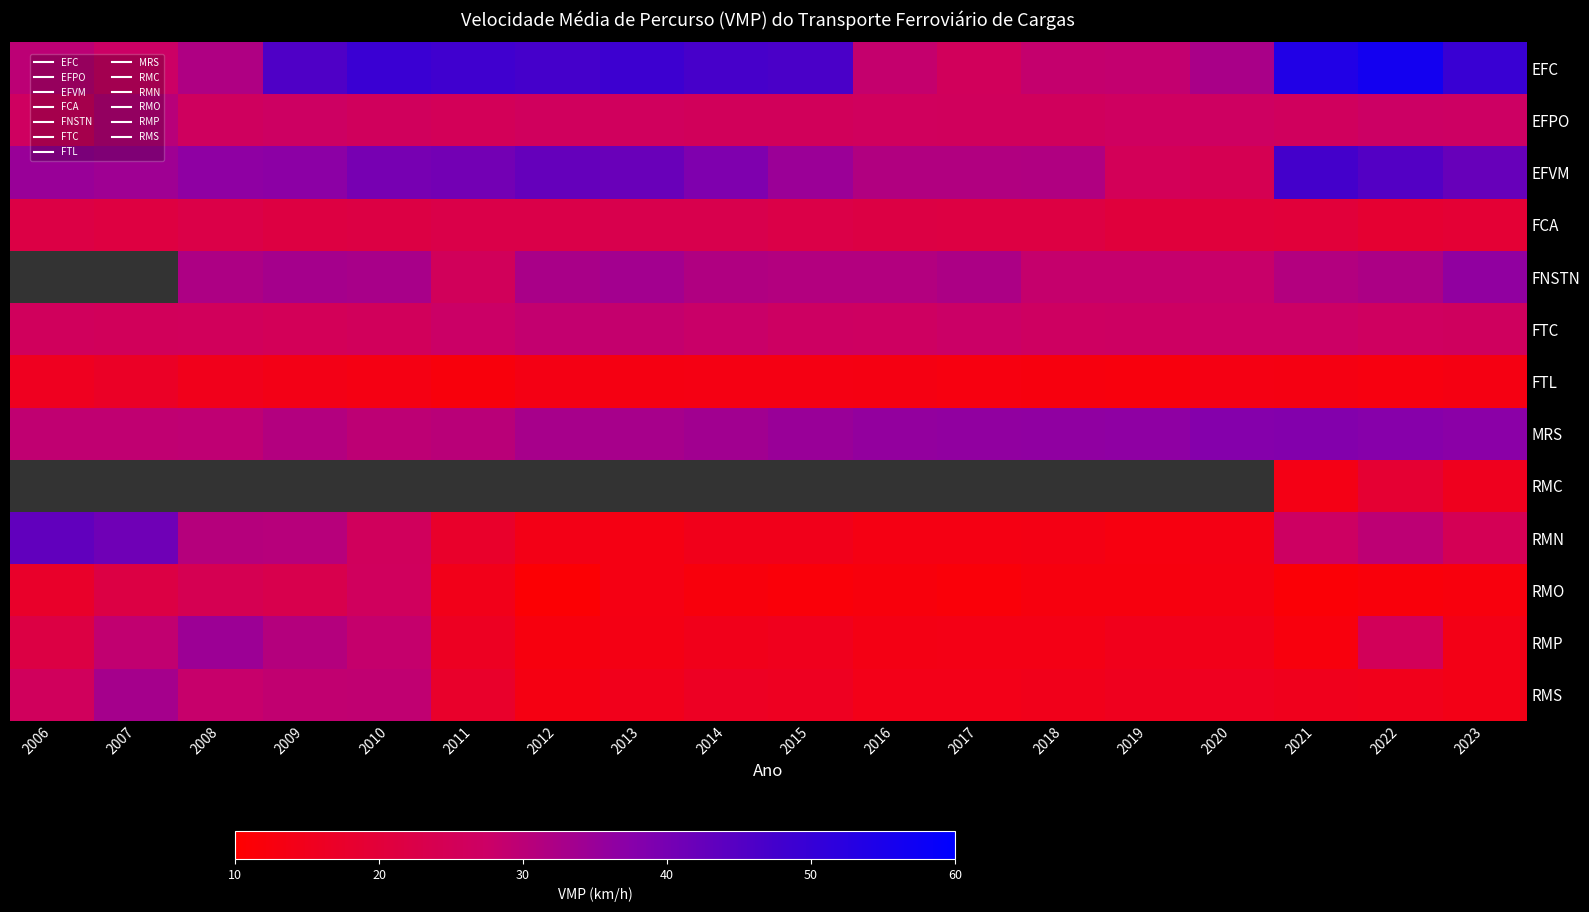

What is the sum of the EFC values at 2010 and 2014?

96.1